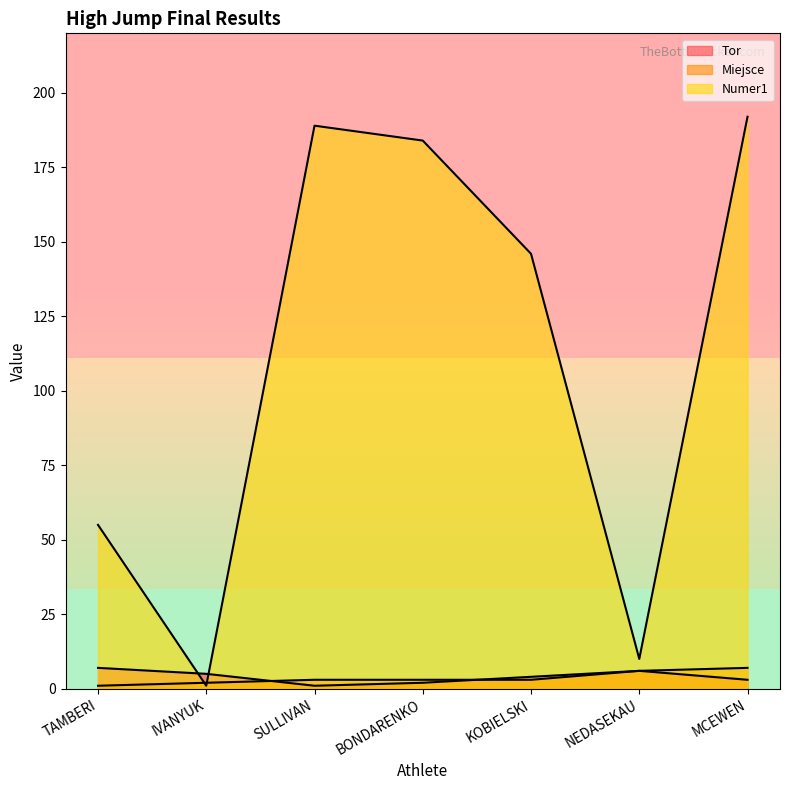

What are all the series names shown in the legend?

Tor, Miejsce, Numer1